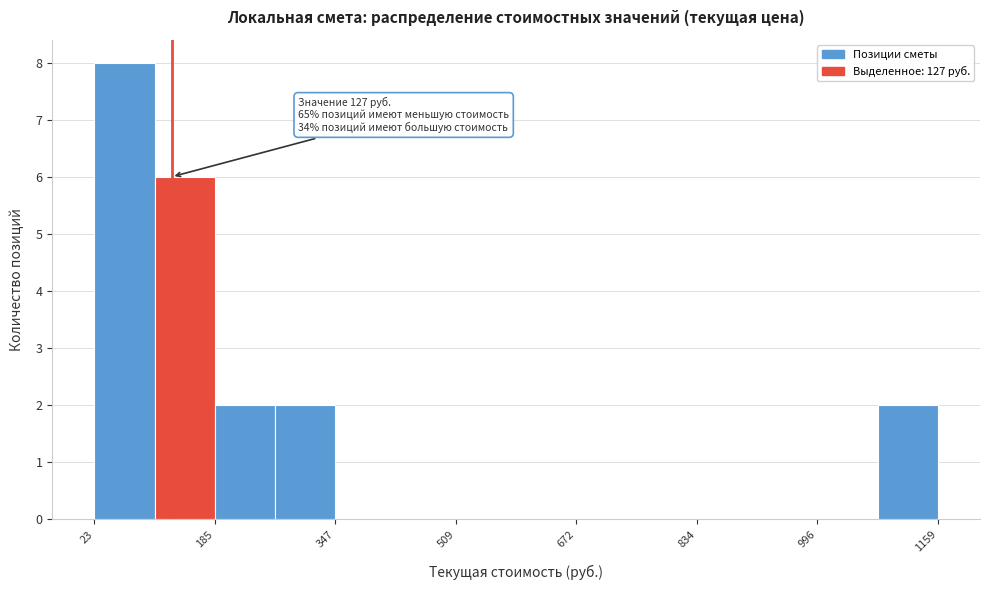

Over which range of the x-axis is the bar tallest?

20 to 100